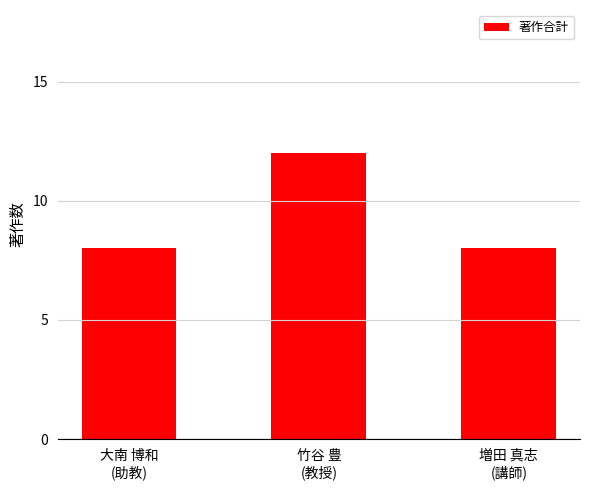

Count the number of categories in the chart.

3